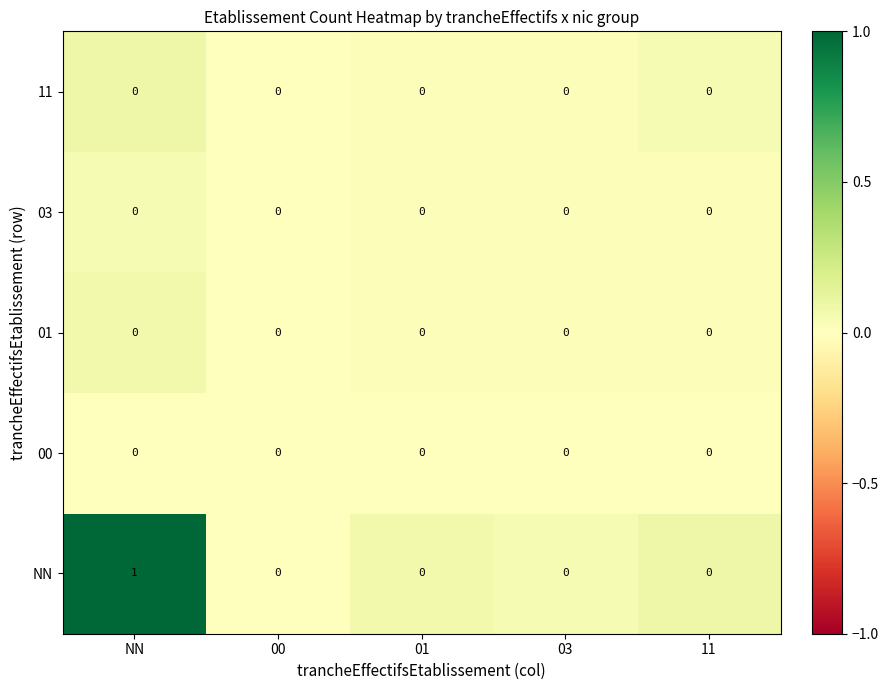

Is it true that 11 equals 0 at 11?

True